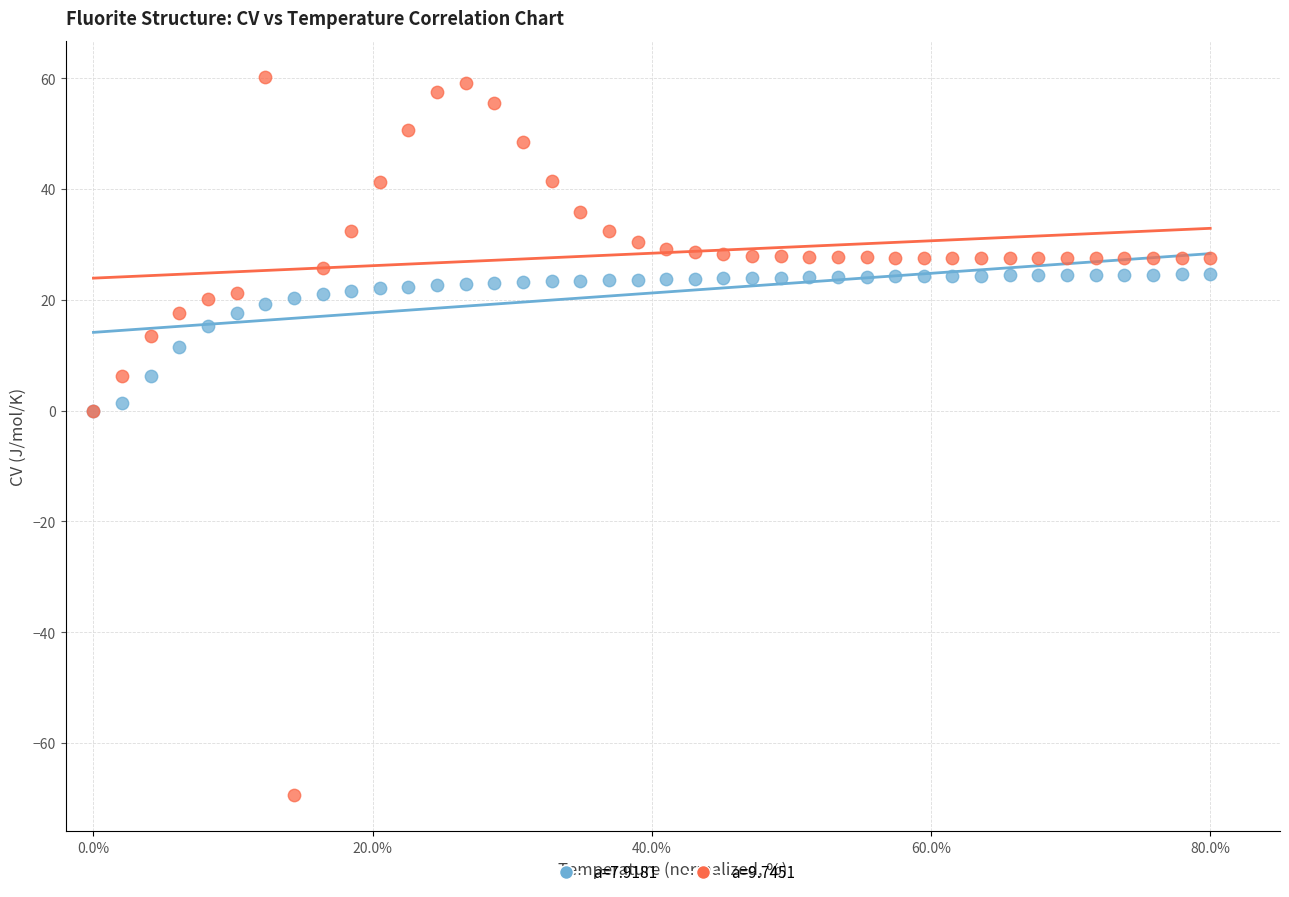

Which series reaches the minimum Y coordinate?

a=9.7451